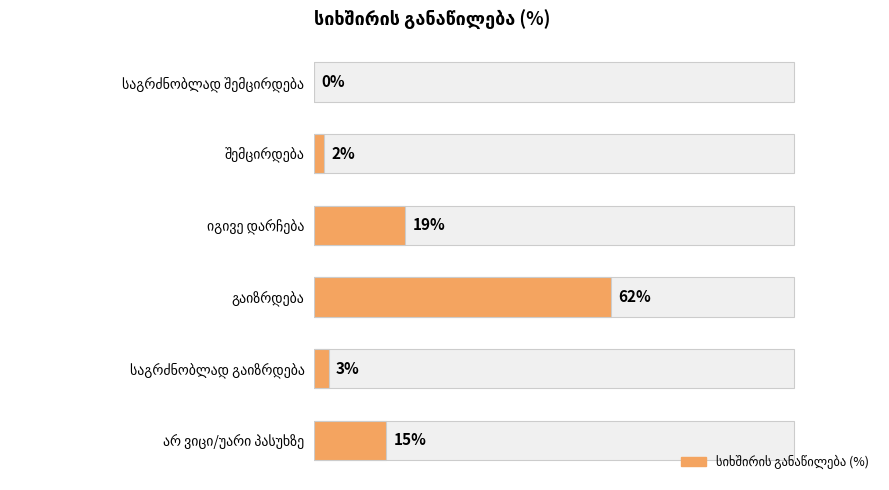

Does the chart contain stacked bars?

No